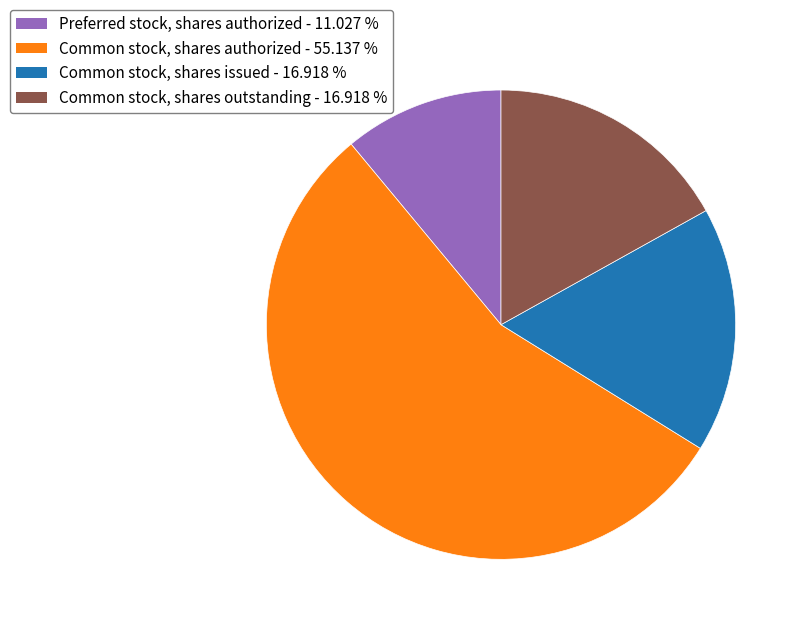

Which has a higher value, Common stock, shares outstanding - 16.918 % or Common stock, shares authorized - 55.137 %?

Common stock, shares authorized - 55.137 %